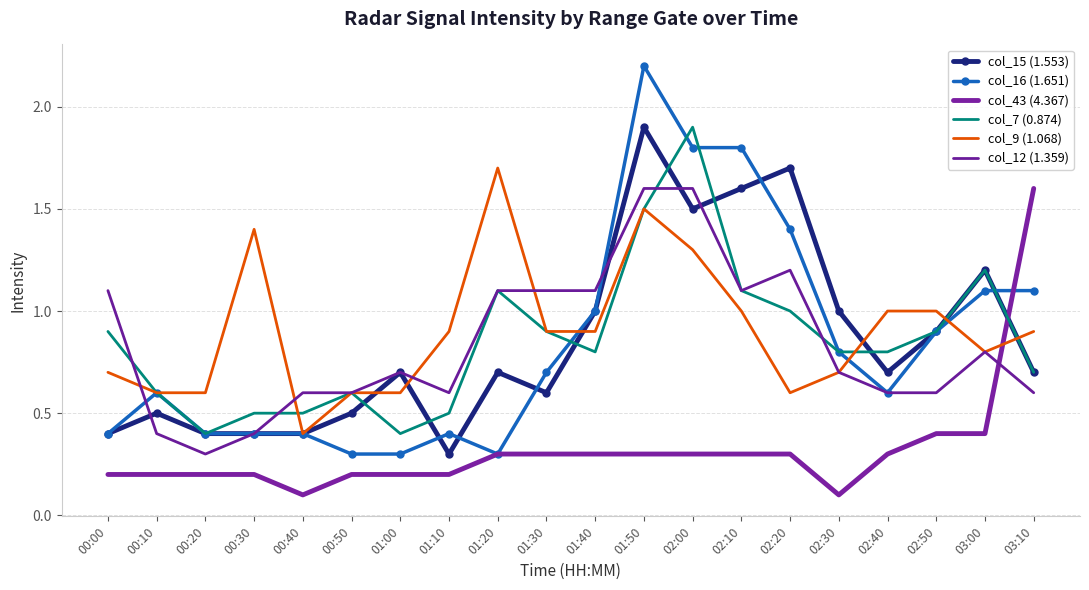

How many interior local peaks does the col_16 (1.651) series have?

3